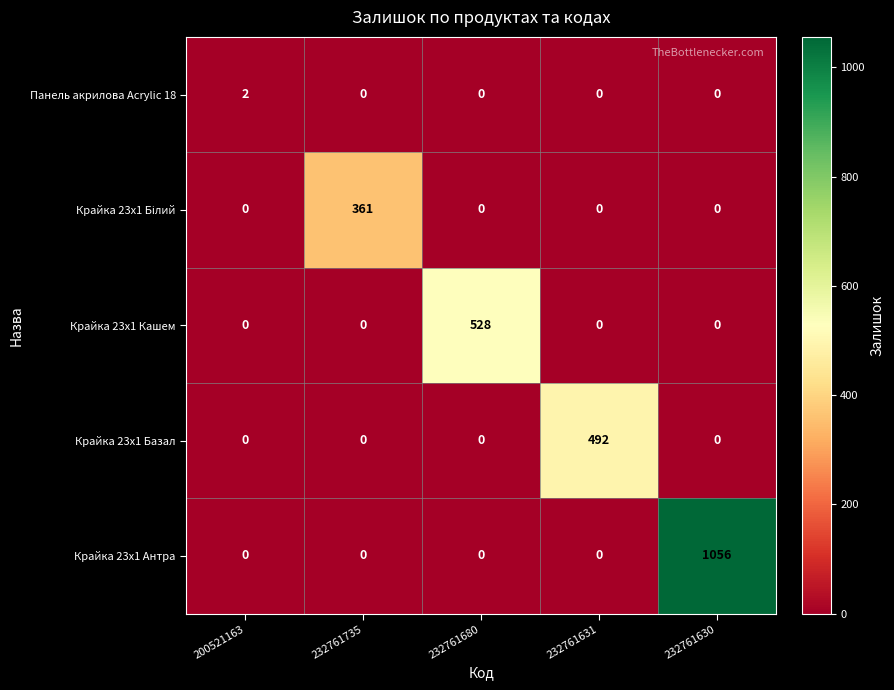

At how many categories does at least one series exceed 310?

4